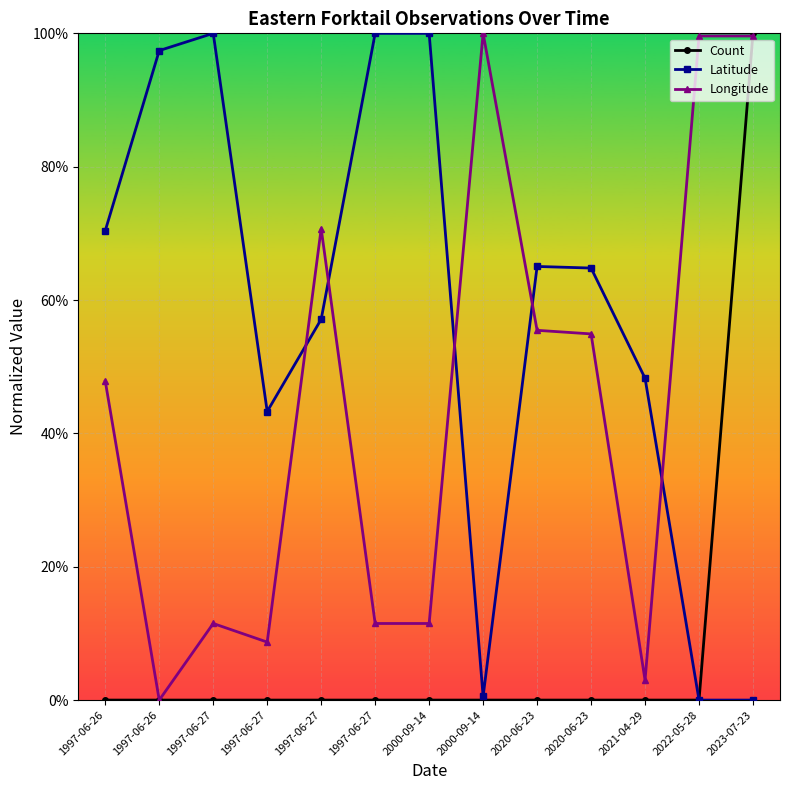

At which label does Count reach its peak?

2023-07-23